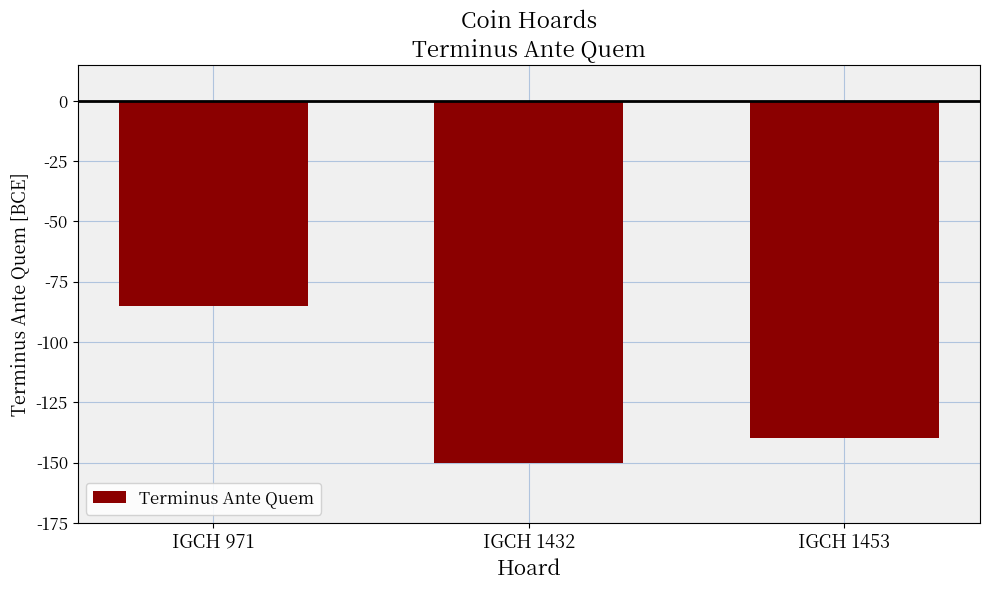

Count the number of categories in the chart.

3